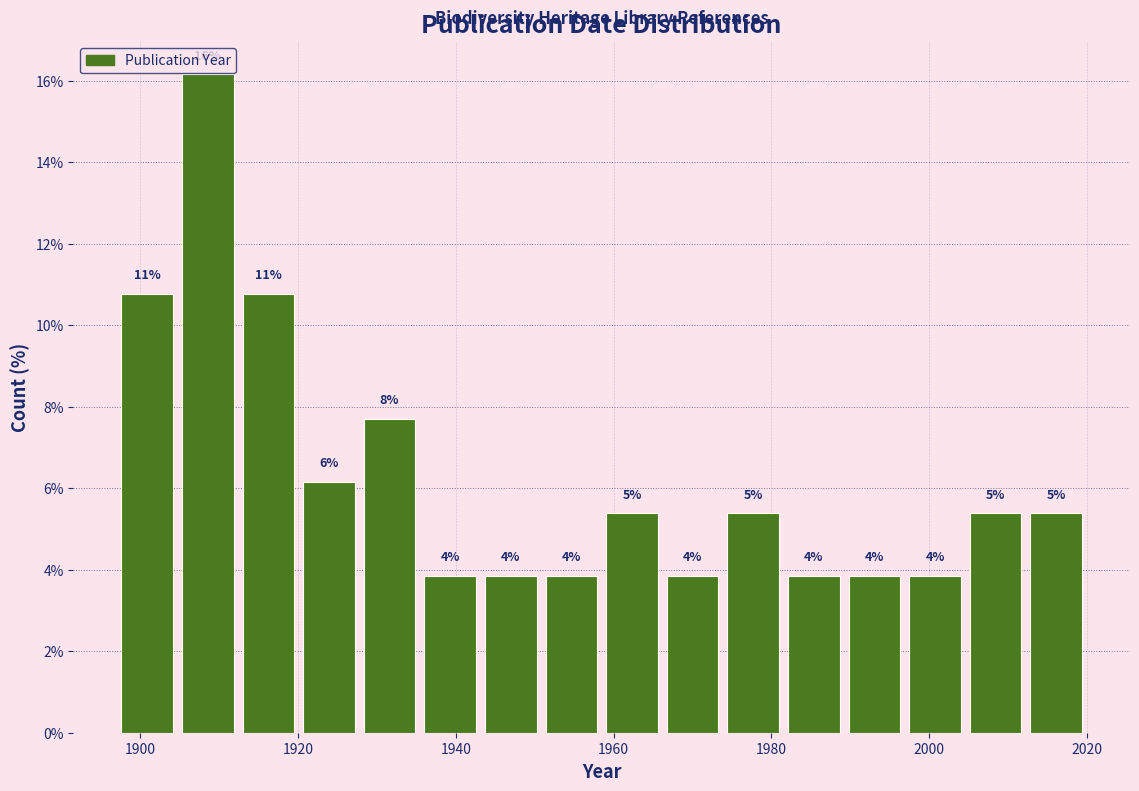

Around what value on the x-axis is the tallest bar? Give the approximate position of its centre, as read against the axis.

1908